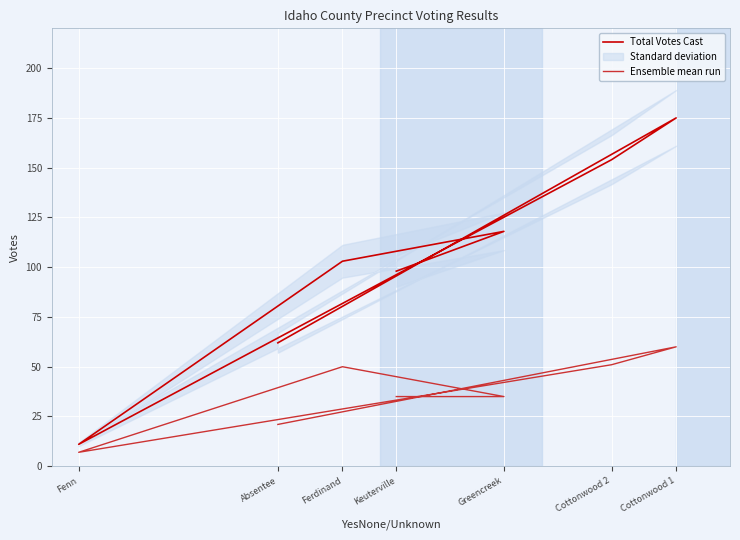

What is the difference between the maximum and minimum values in the Ensemble mean run series?

53